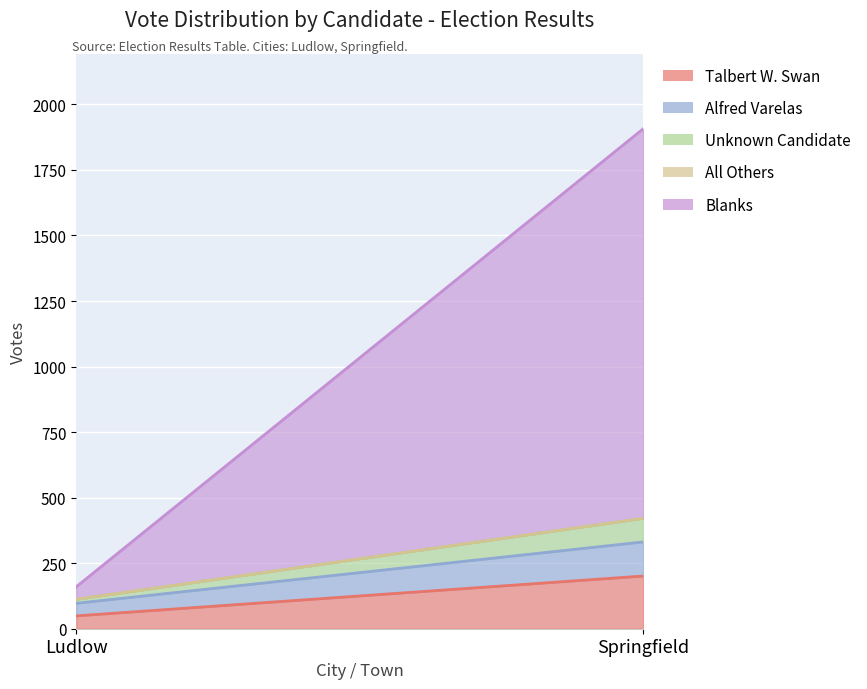

True or false: Alfred Varelas has a value of 48 at Ludlow.

True